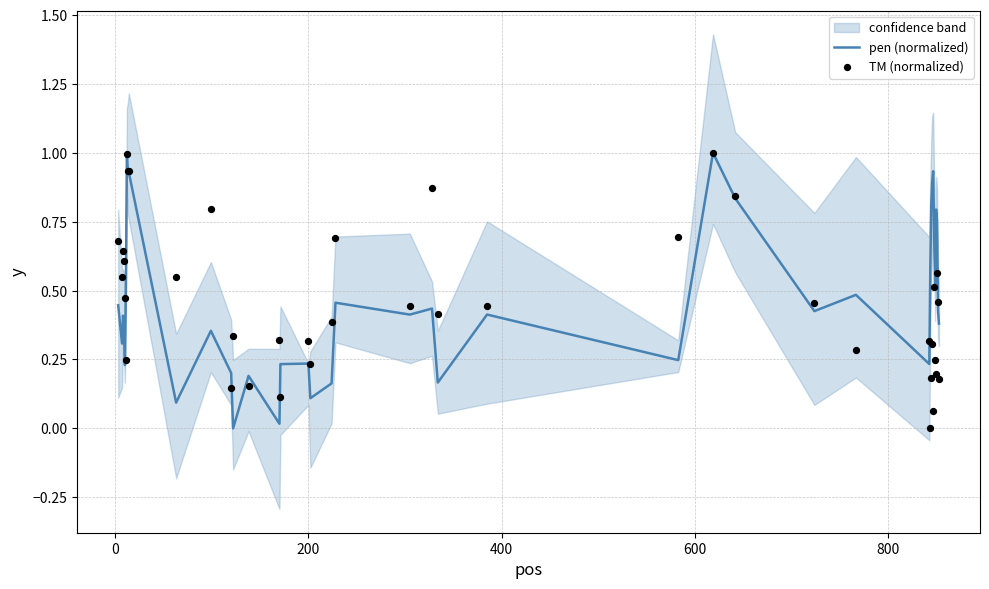

What are all the series names shown in the legend?

pen (normalized), TM (normalized)